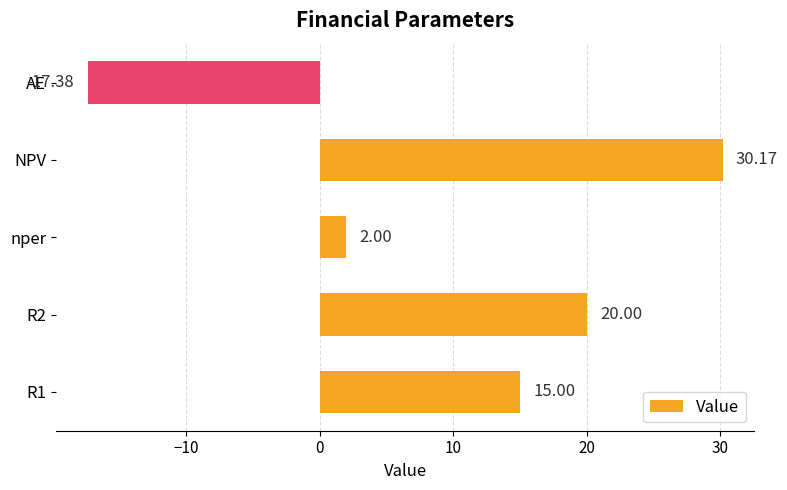

How many bars are there in total?

5